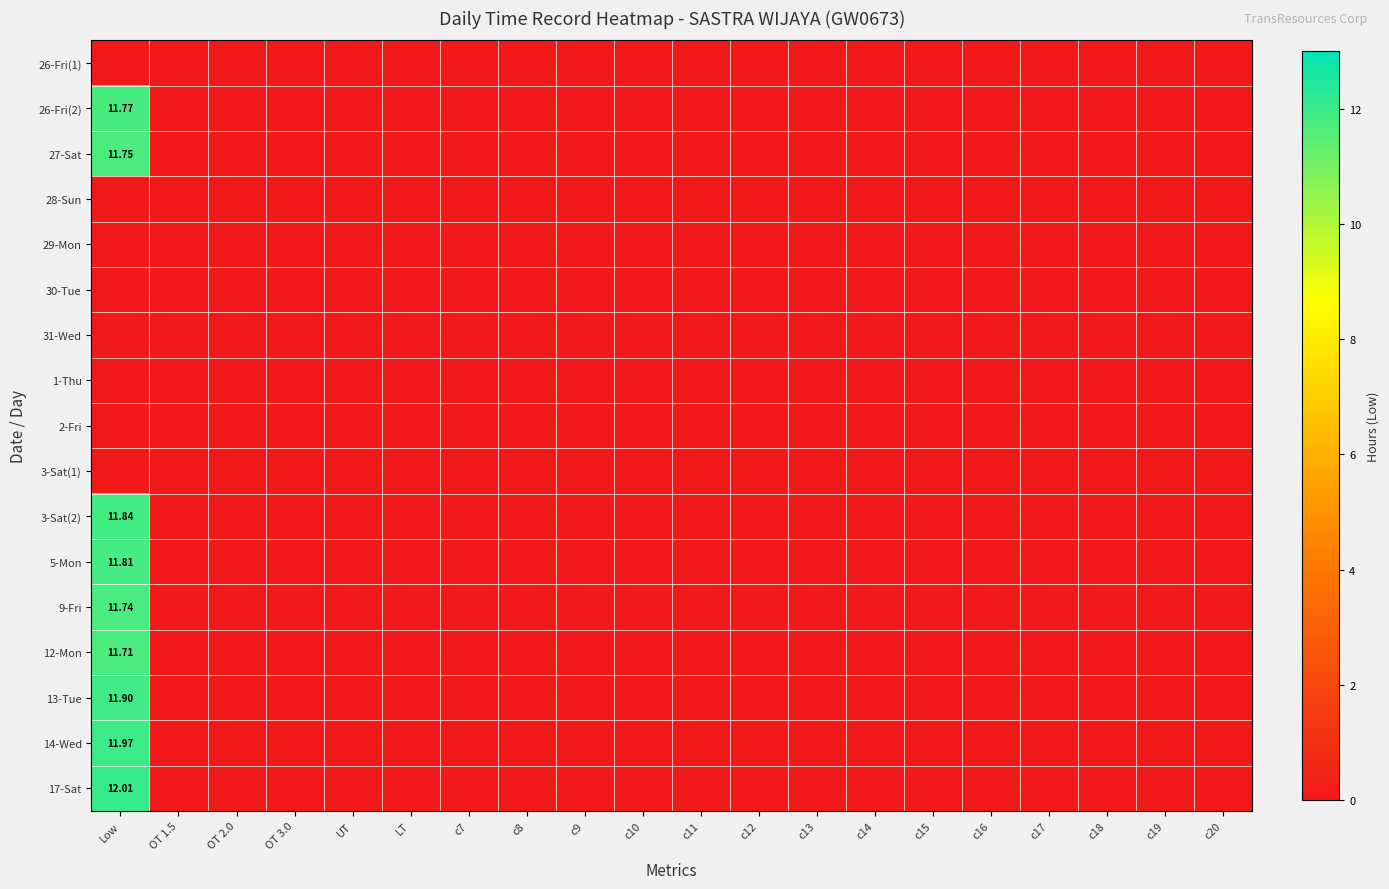

What is the sum of all 26-Fri(2) values?

11.8